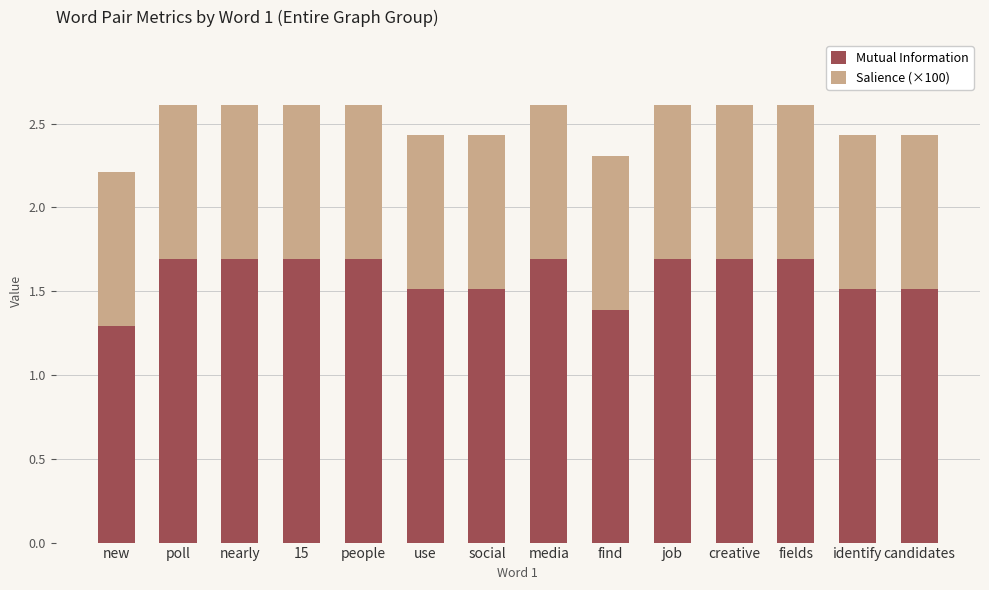

What is the total value across all series at find?

2.3